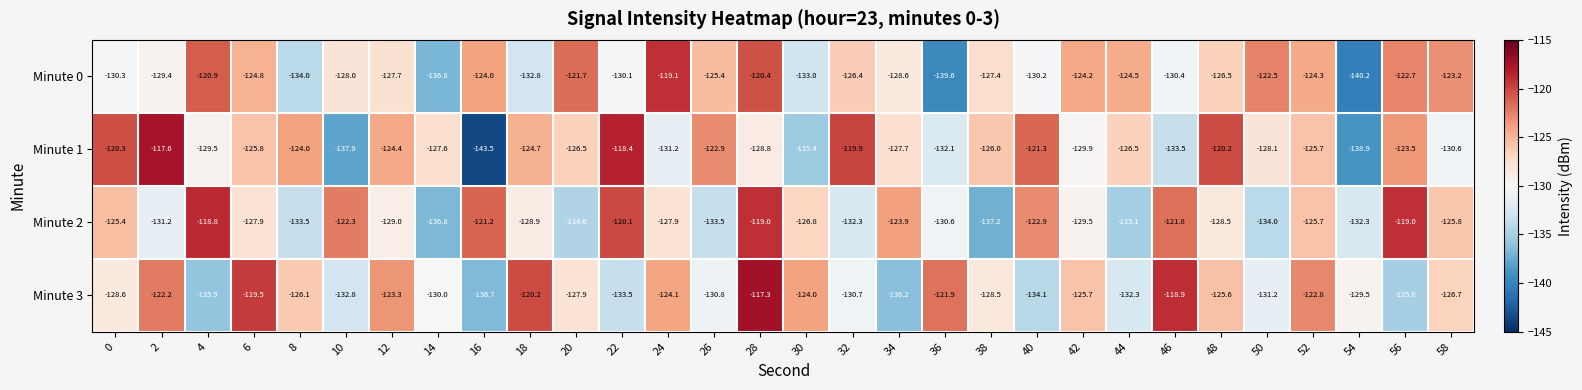

List the series in order of their overall mean, highest first.

Minute 1, Minute 0, Minute 3, Minute 2